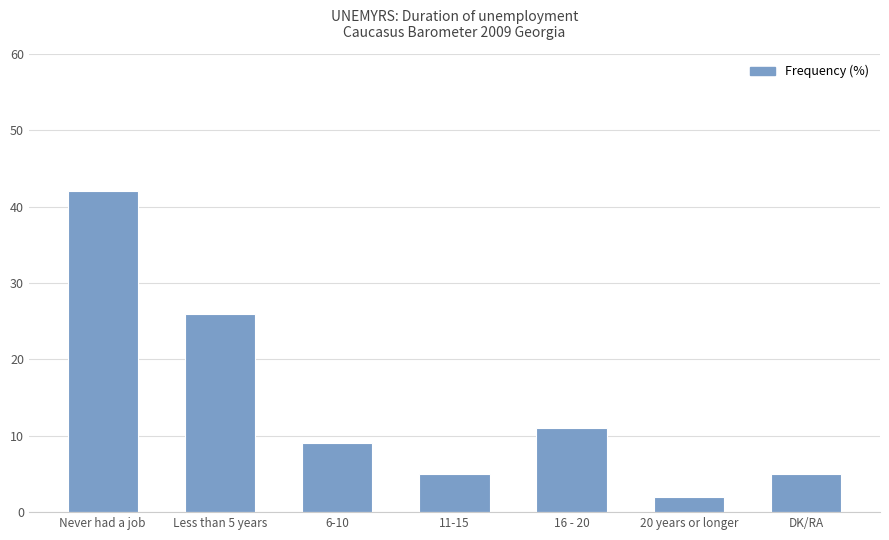

What is the ratio of the value at Never had a job to the value at Less than 5 years?

1.6